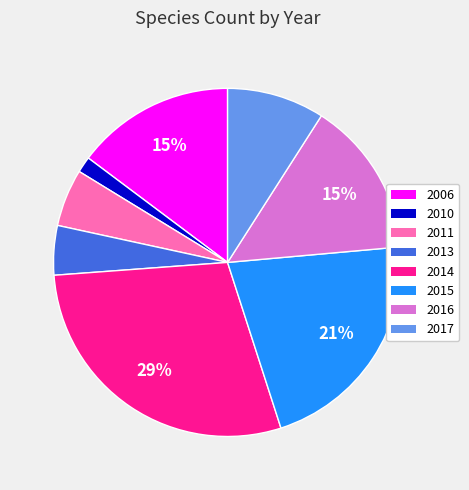

Do 2016 and 2013 together represent more than half of the pie?

No